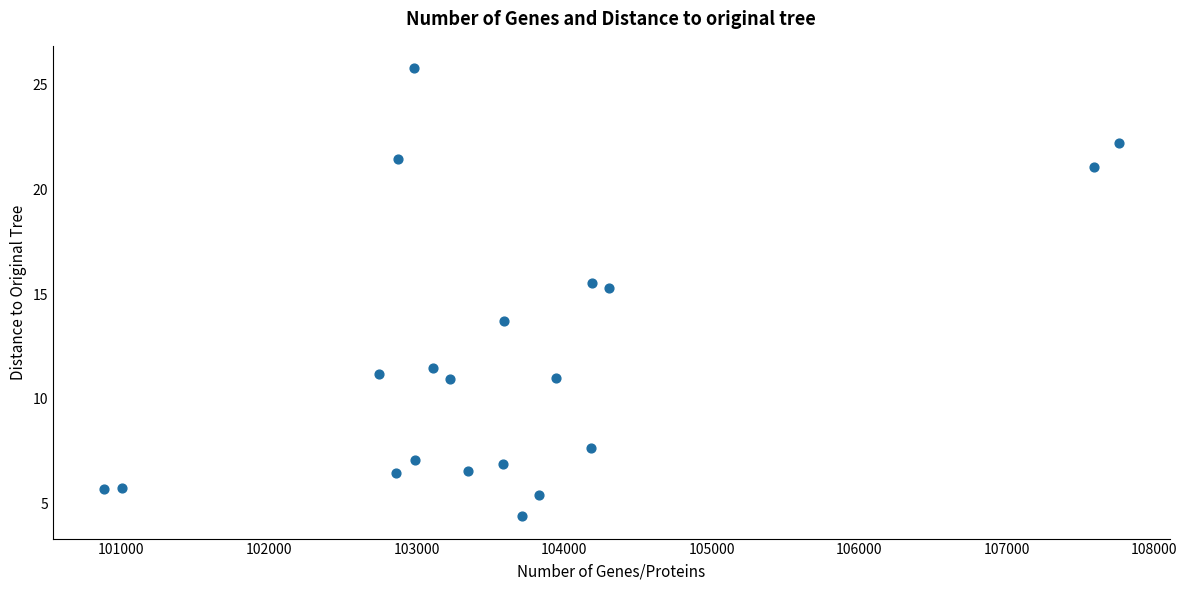

What is the range of X values (max minus min)?

6882.0